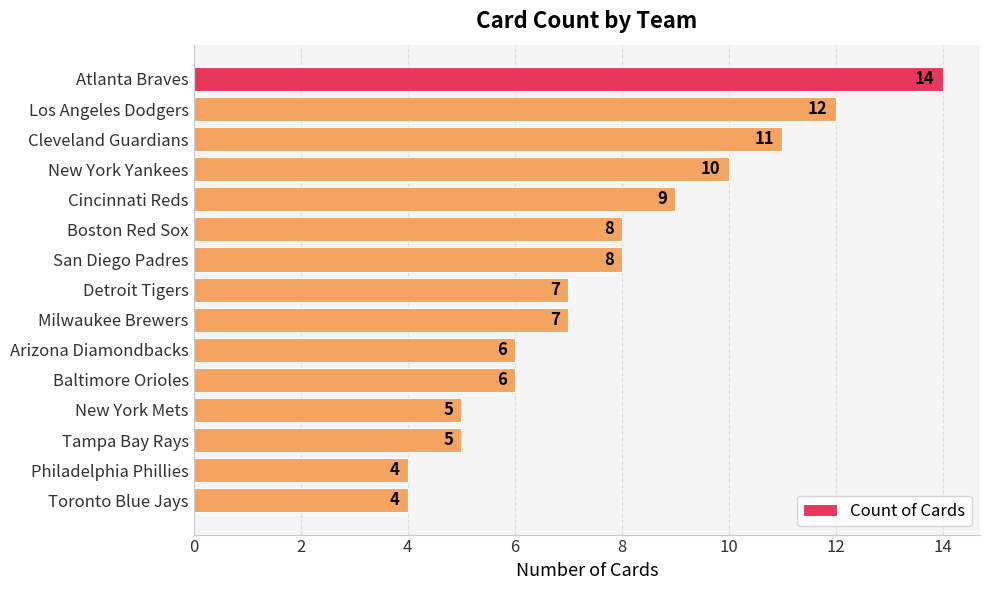

What is the greatest value displayed?

14